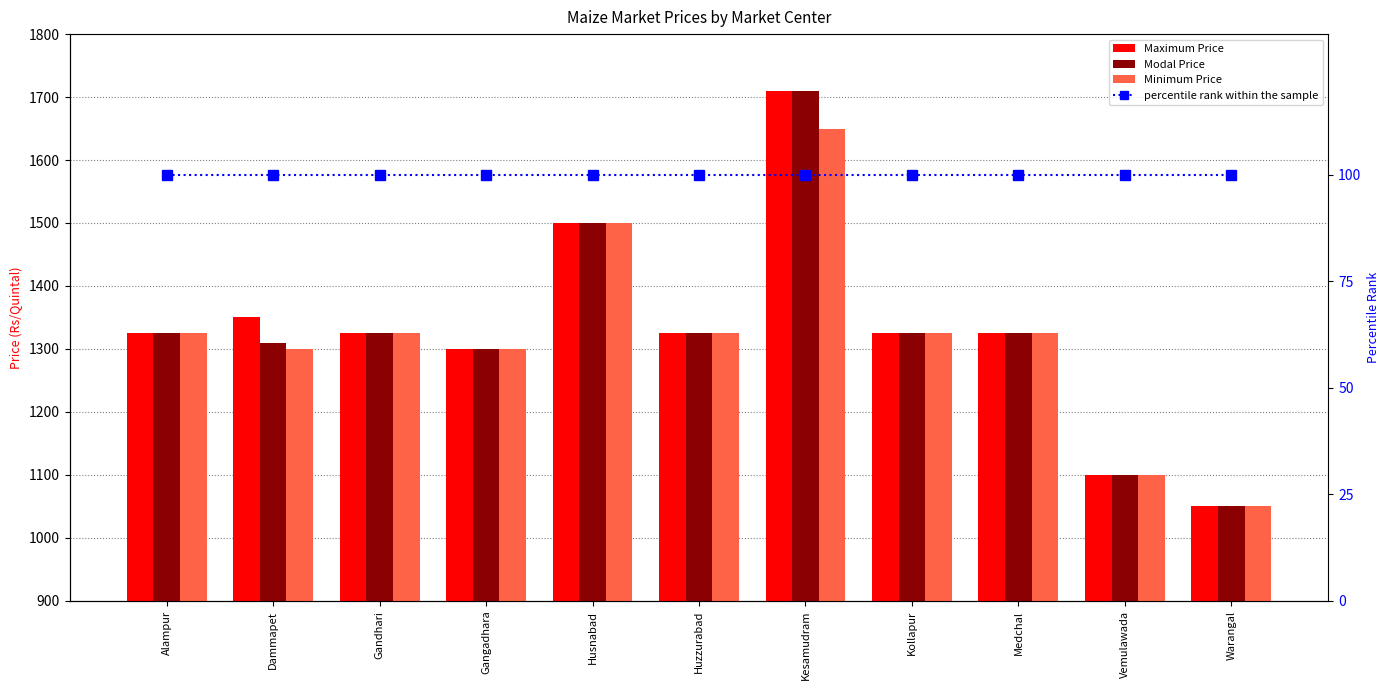

Reading left to right, what are all the values shown in this chart?

Maximum Price: 1325	1350	1325	1300	1500	1325	1710	1325	1325	1100	1050
Modal Price: 1325	1310	1325	1300	1500	1325	1710	1325	1325	1100	1050
Minimum Price: 1325	1300	1325	1300	1500	1325	1650	1325	1325	1100	1050
percentile rank within the sample: 100	100	100	100	100	100	100	100	100	100	100